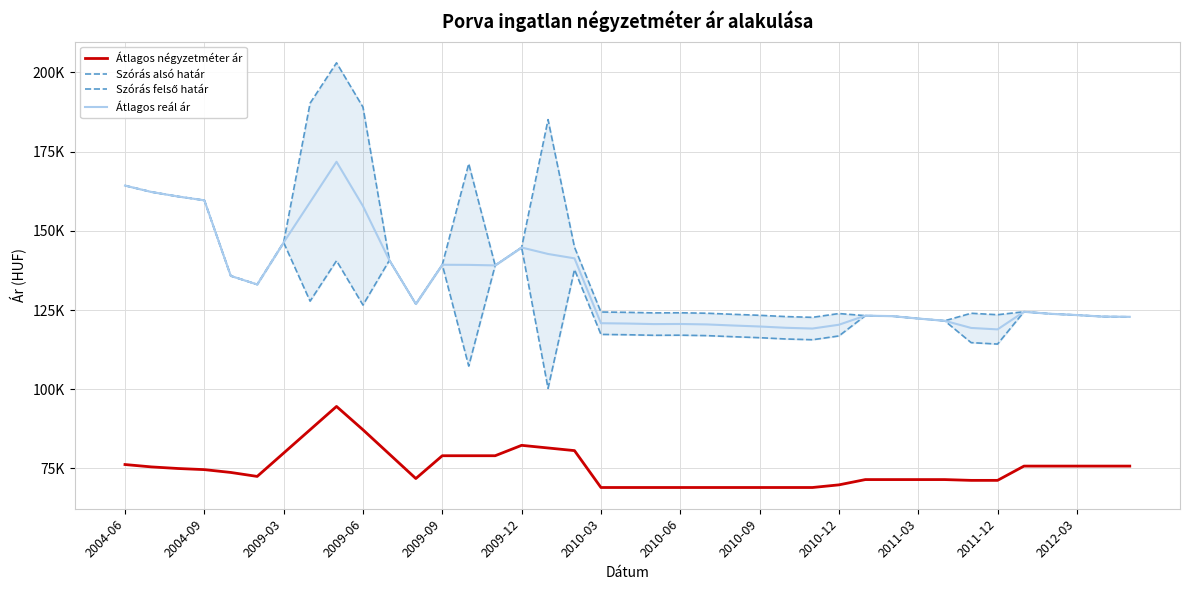

What is the difference between the maximum and minimum values in the Átlagos négyzetméter ár series?

25583